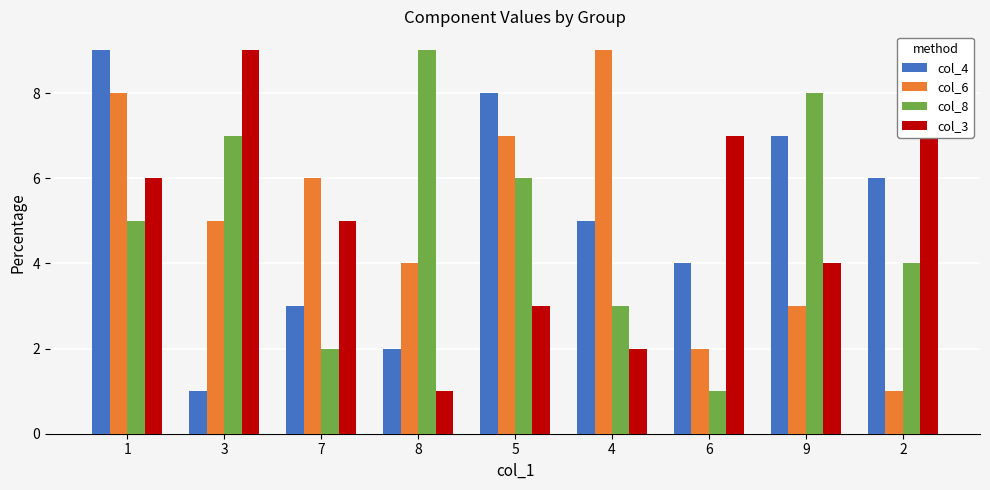

True or false: col_4 has a value of 2 at 8.

True